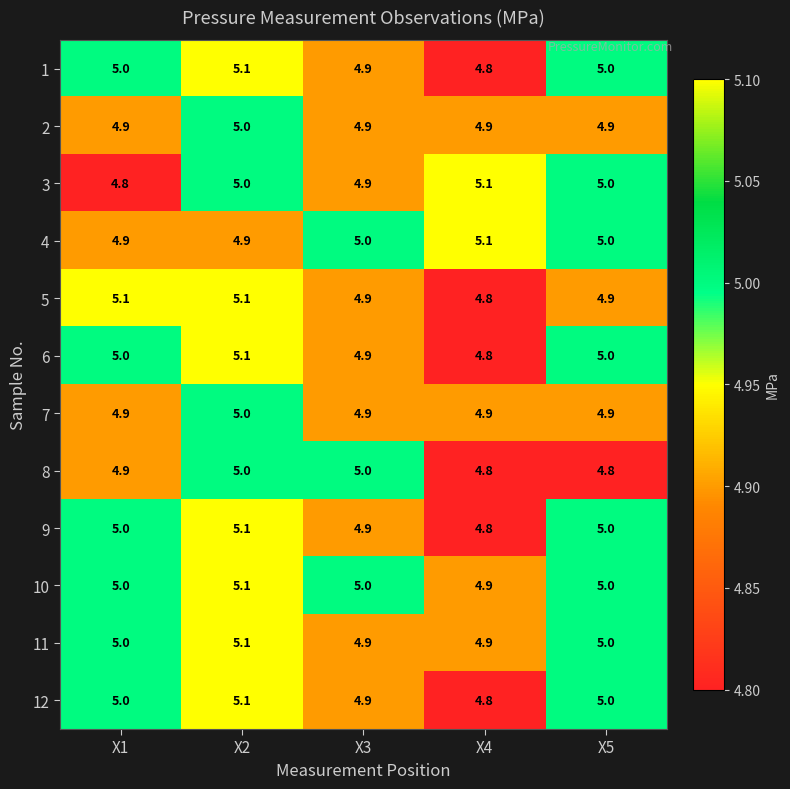

The value of 2 at X3 is 8.5. True or false?

False